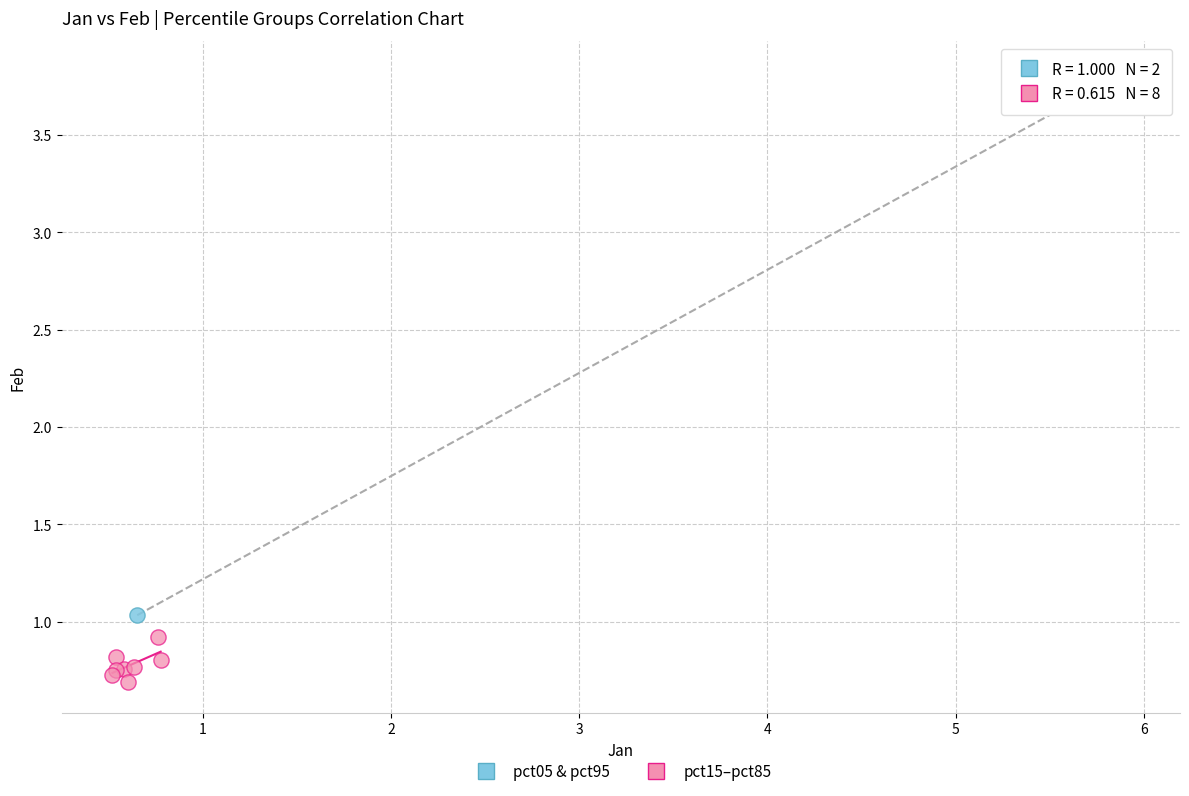

Which series reaches the maximum Y coordinate?

pct05 & pct95